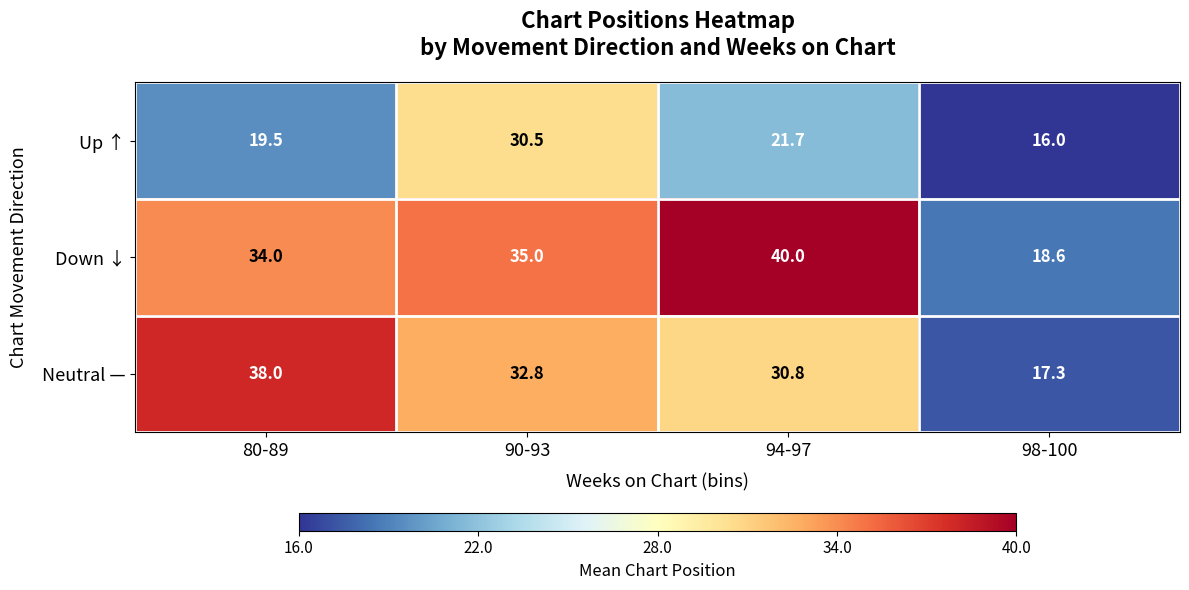

Where is Up ↑ nearest to the value 23?

94-97